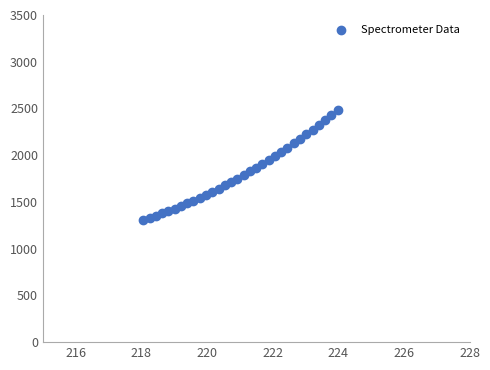

What is the range of X values (max minus min)?

5.9